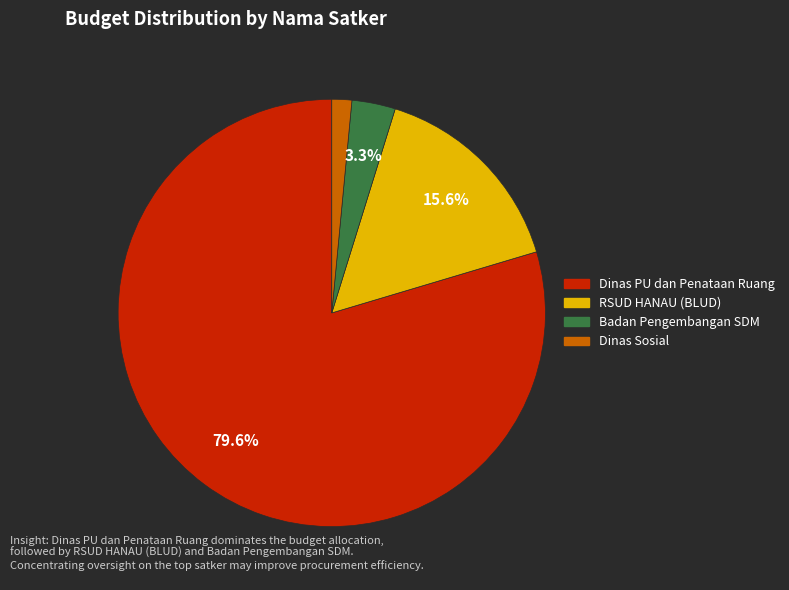

Which has a higher value, Dinas PU dan Penataan Ruang or Badan Pengembangan SDM?

Dinas PU dan Penataan Ruang